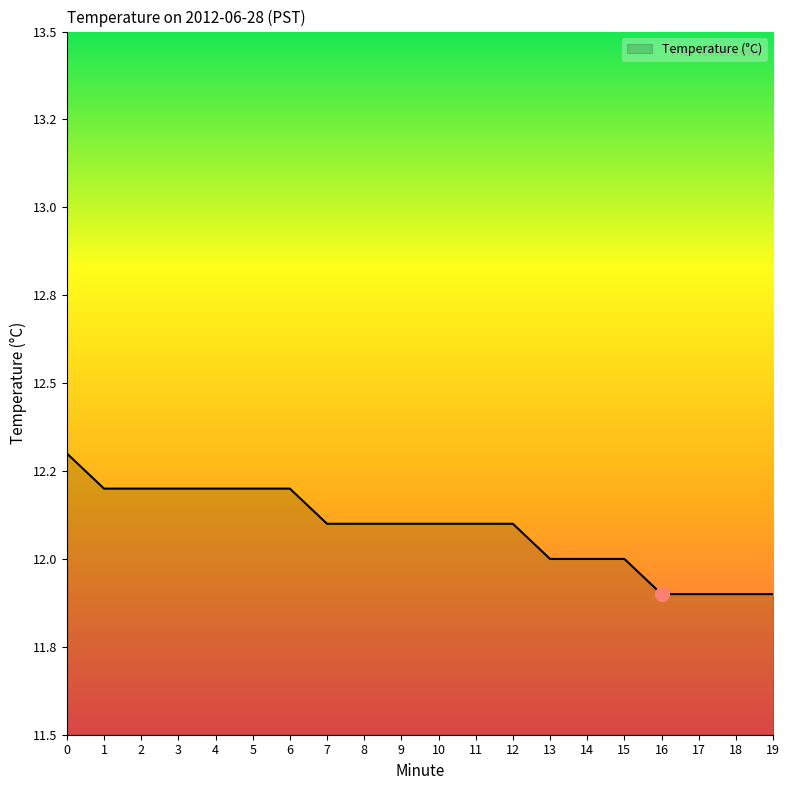

At which label is the value closest to 12?

13